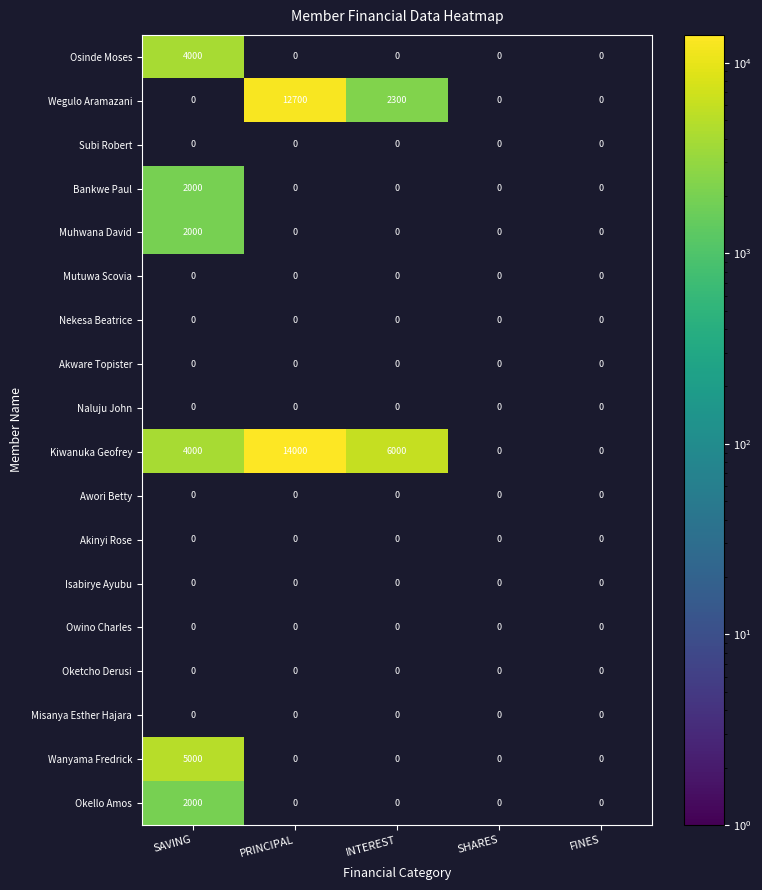

Which category has the highest value across all series?

PRINCIPAL